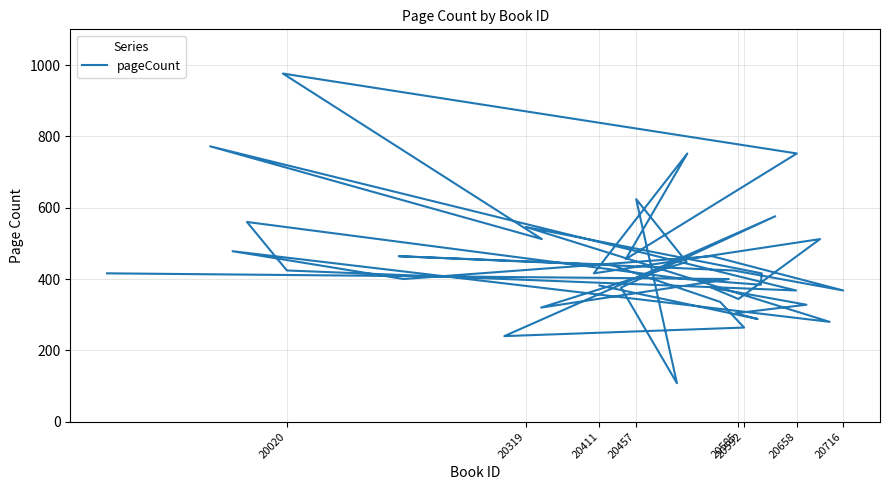

True or false: the data shows 238 at 33.

False